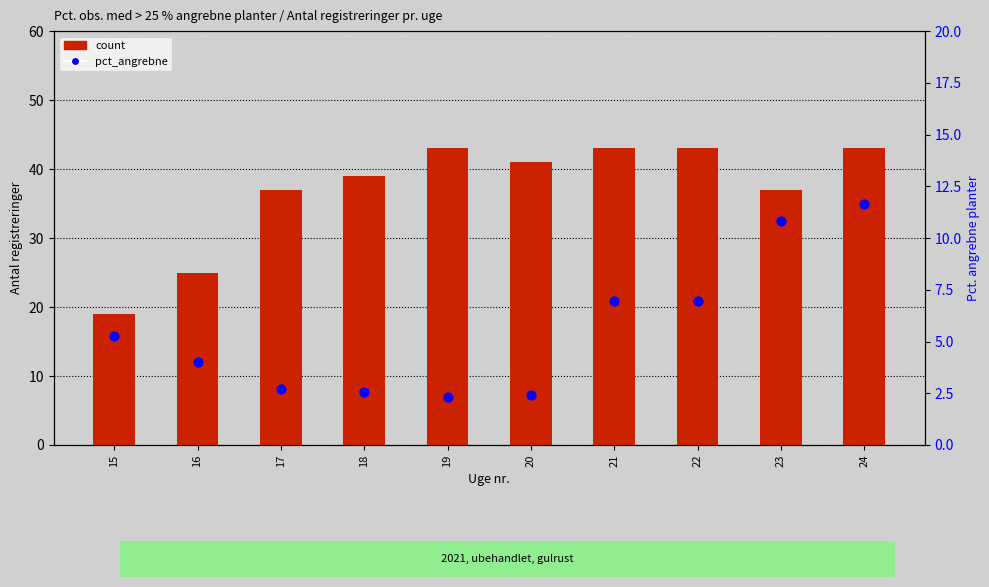

Is the value of count at 22 greater than the value of pct_angrebne at 21?

Yes